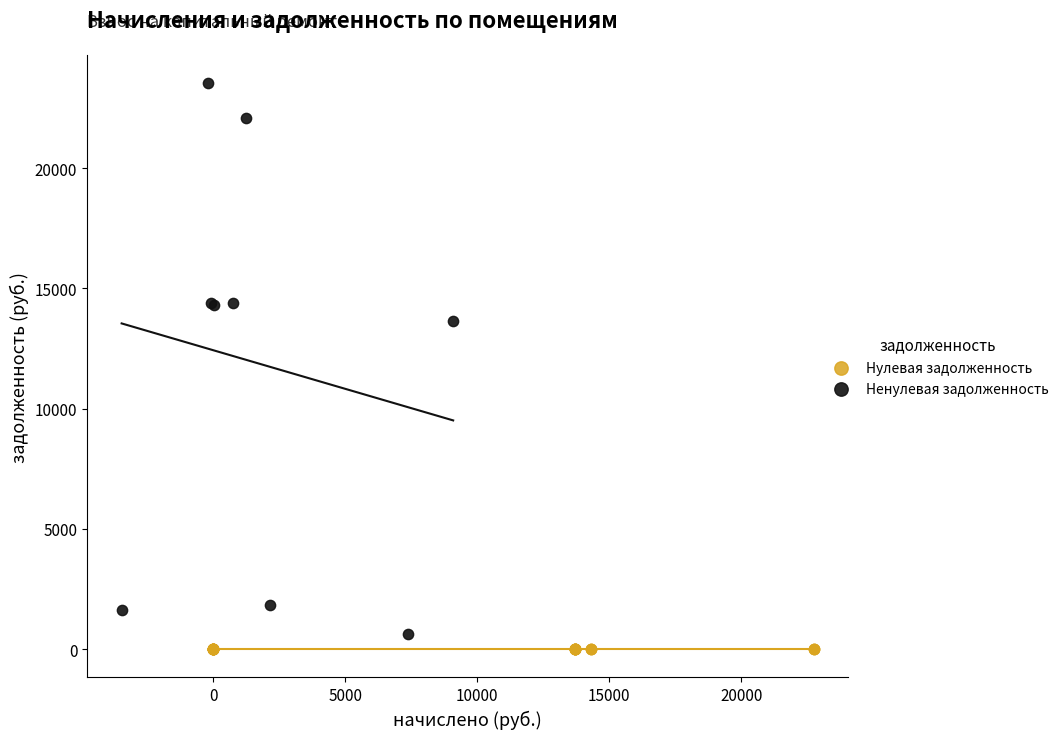

Which series contains the highest Y value?

Ненулевая задолженность